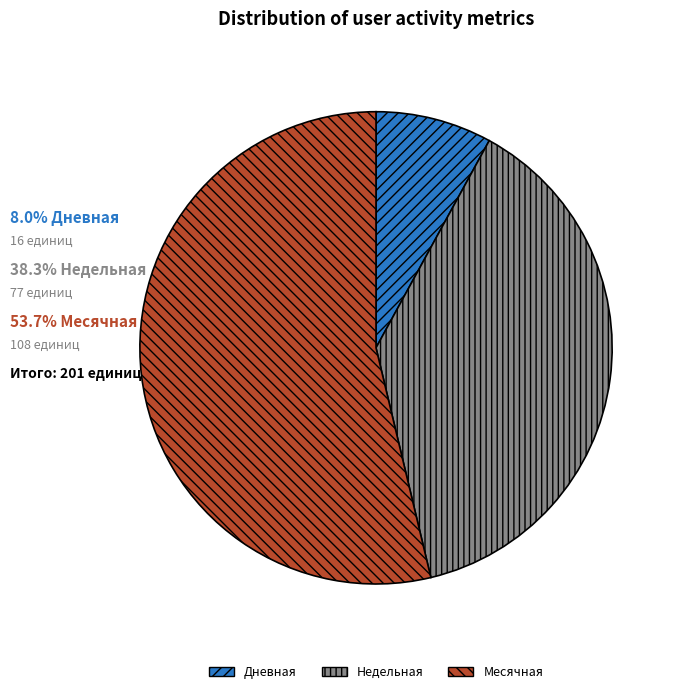

Which category has the biggest portion of the pie?

Месячная